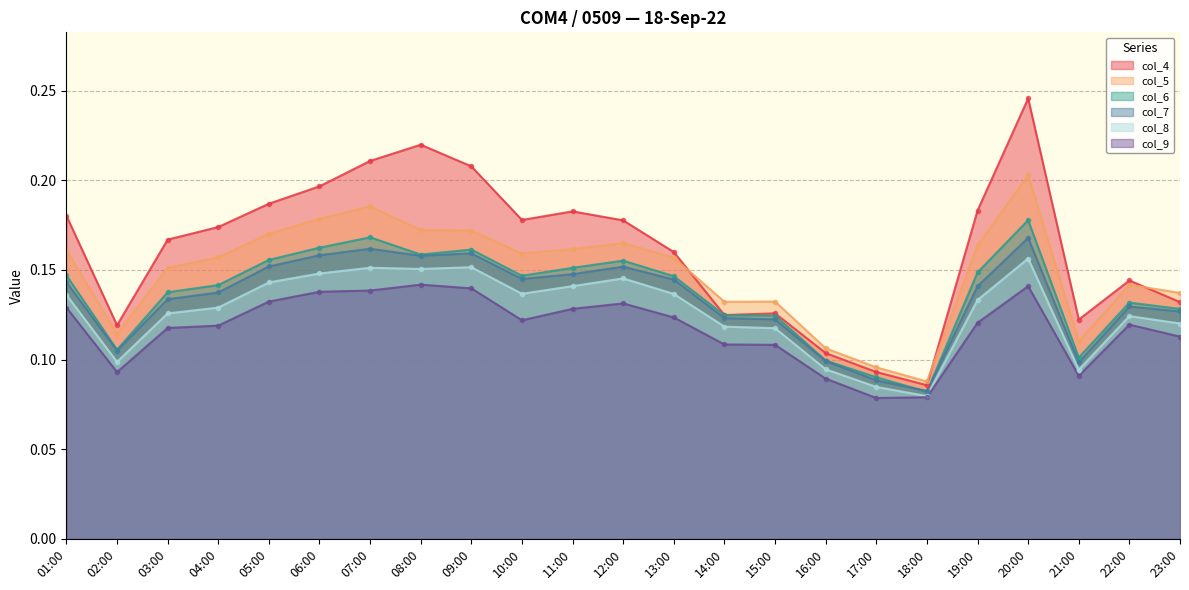

Where is the first local maximum for col_9?

08:00